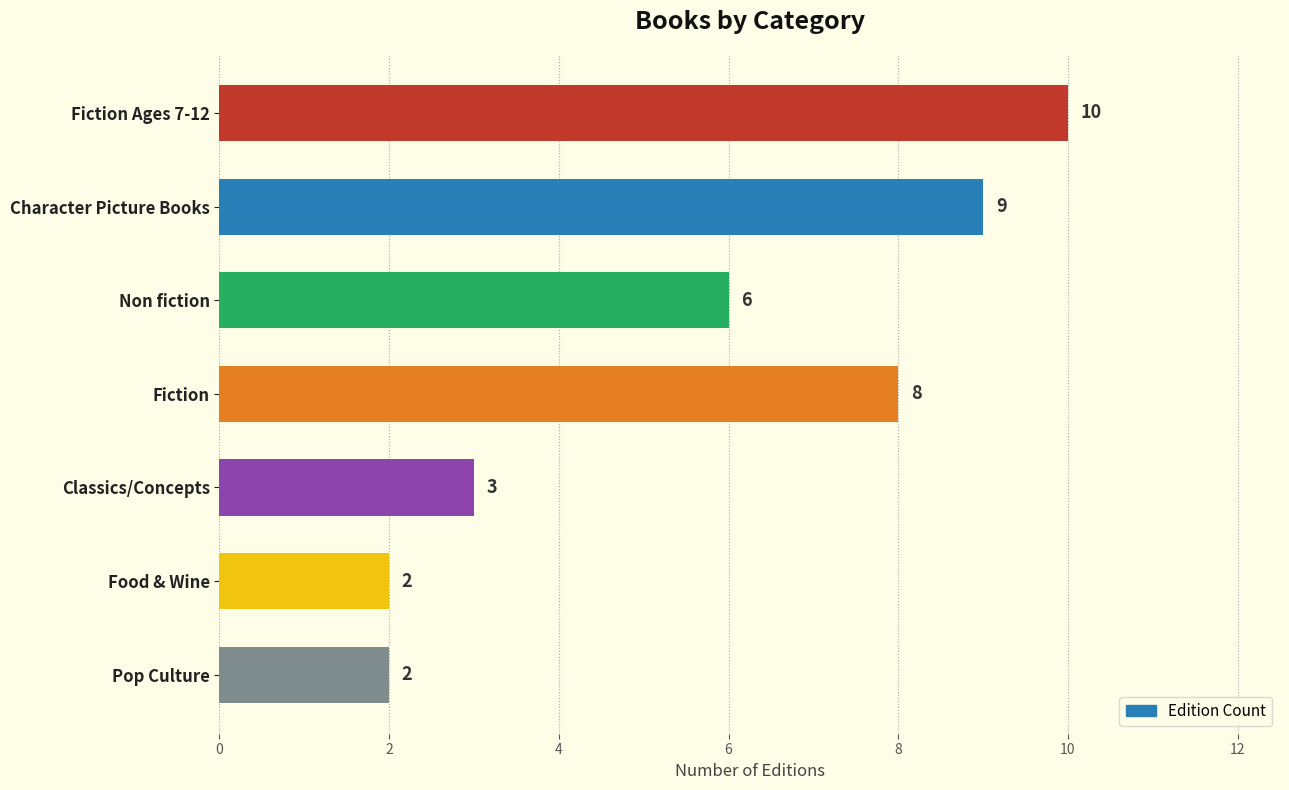

What is the smallest value displayed?

2